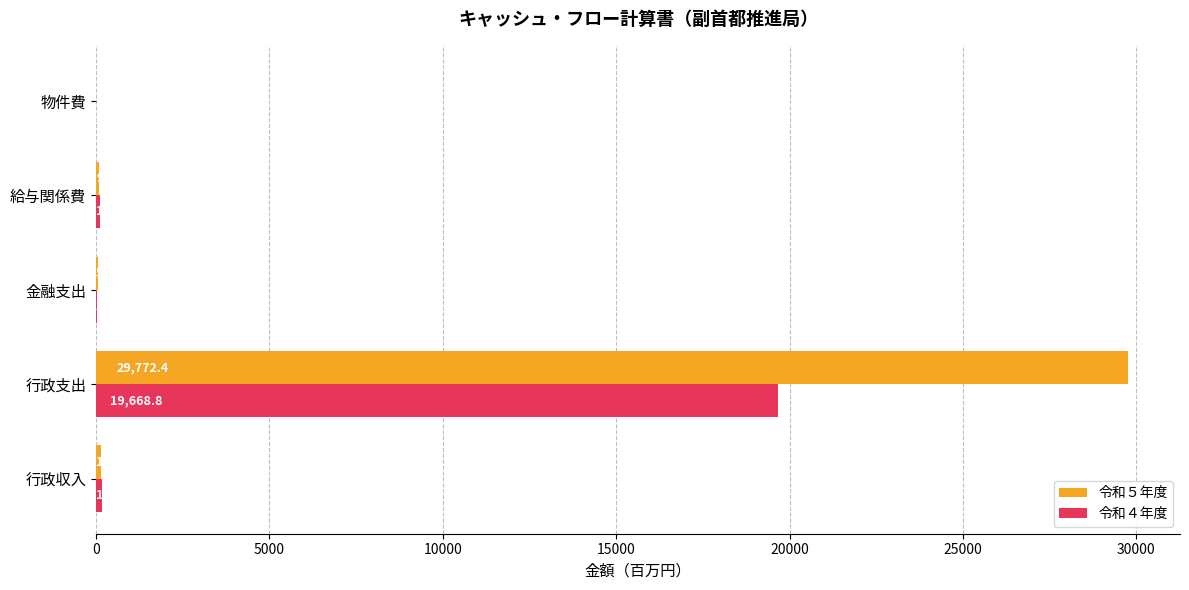

What is the sum of the 令和４年度 values at 行政収入 and 金融支出?

212.1